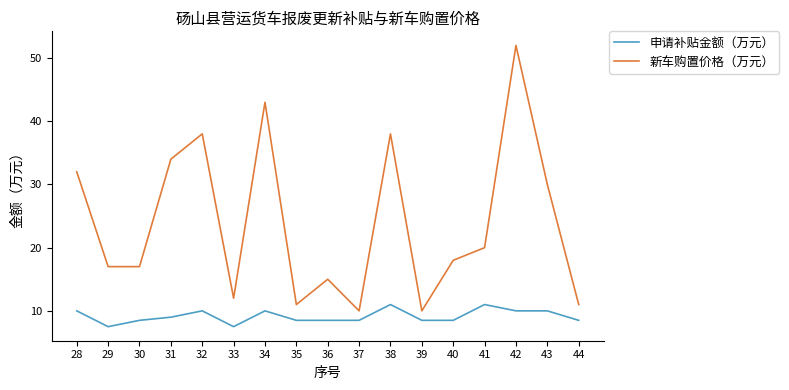

How many lines are shown in the chart?

2